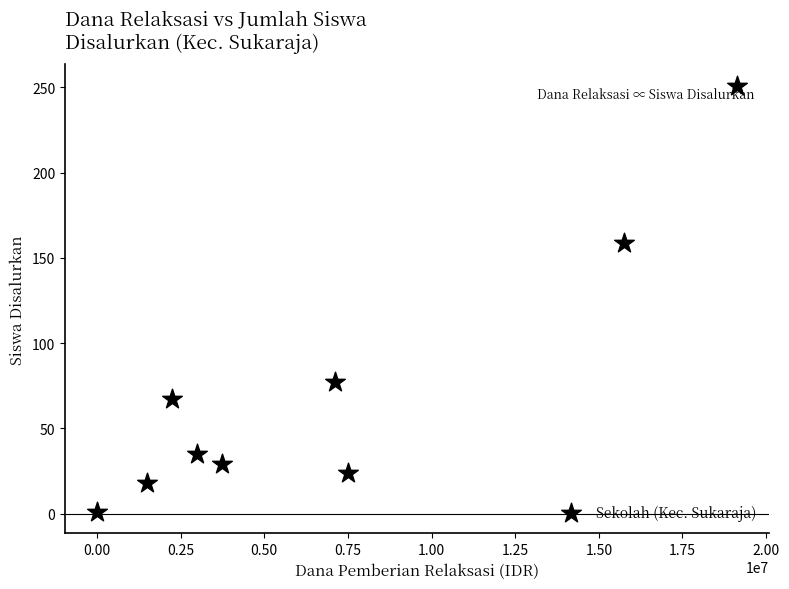

What Y value in the scatter plot is closest to 126?

159